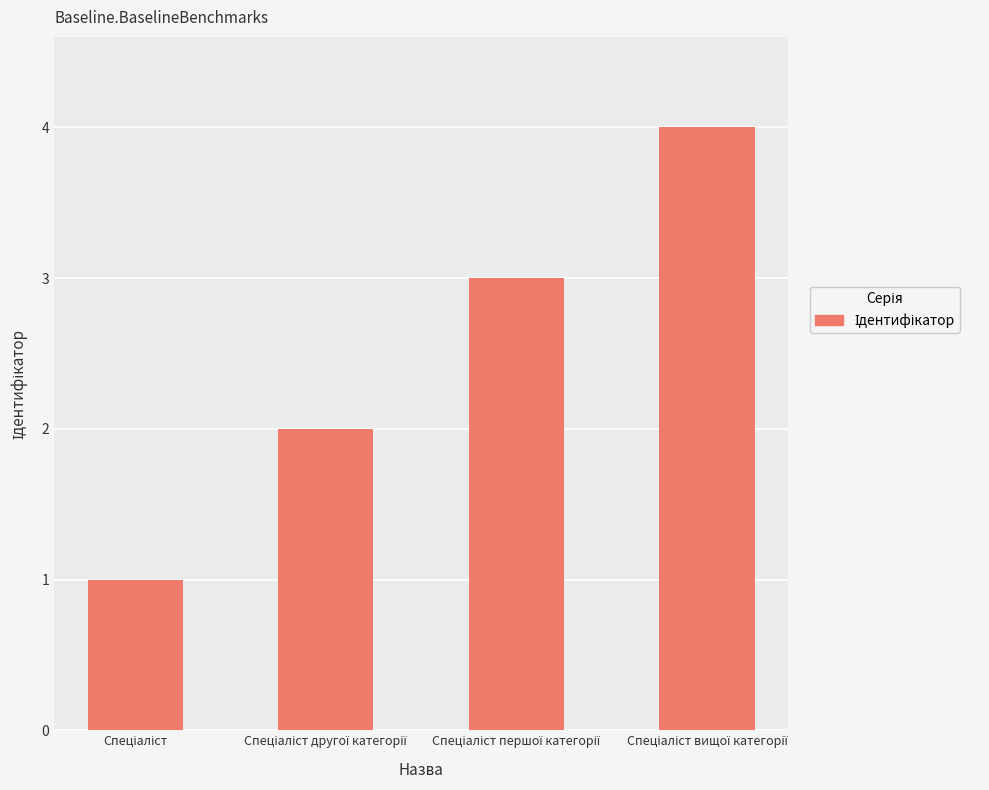

What is the sum of all values?

10